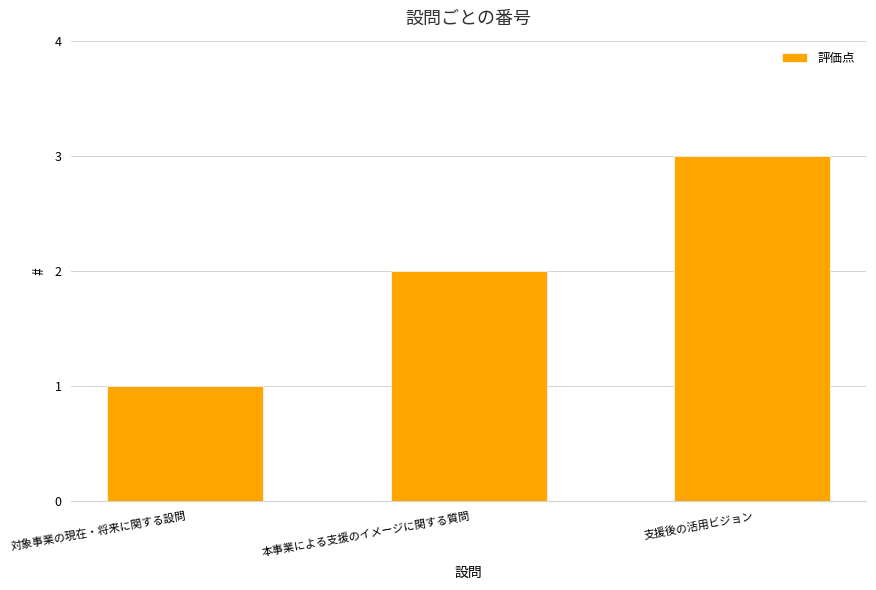

Which label corresponds to the largest value in the chart?

支援後の活用ビジョン